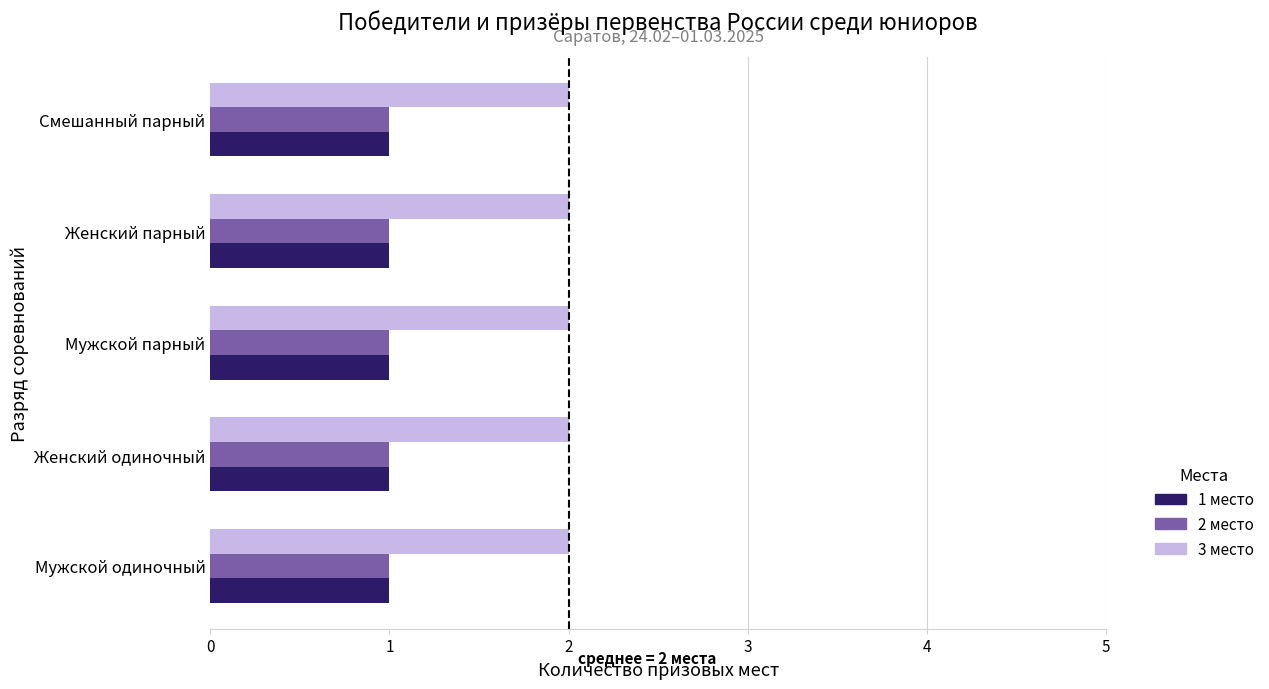

Which series has the largest total across all categories?

3 место